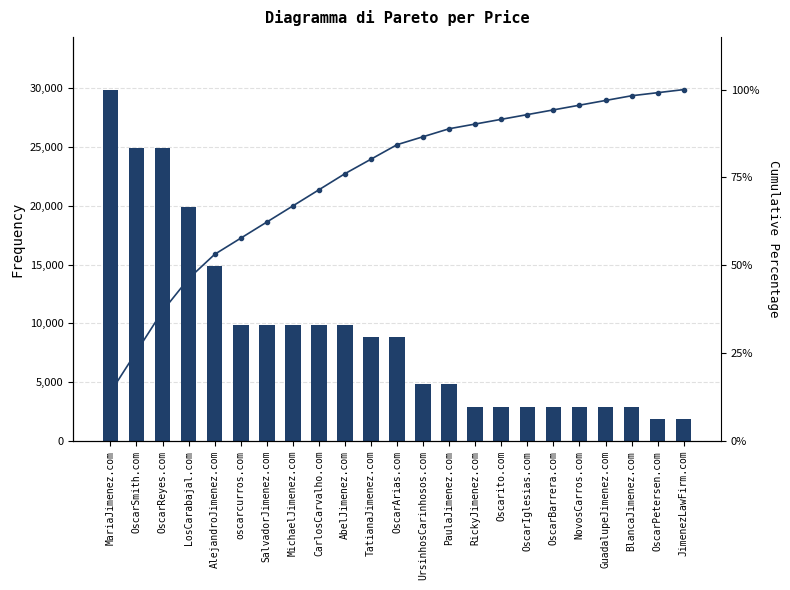

Rank the series at MariaJimenez.com from lowest to highest value.

Cumulative %, Price